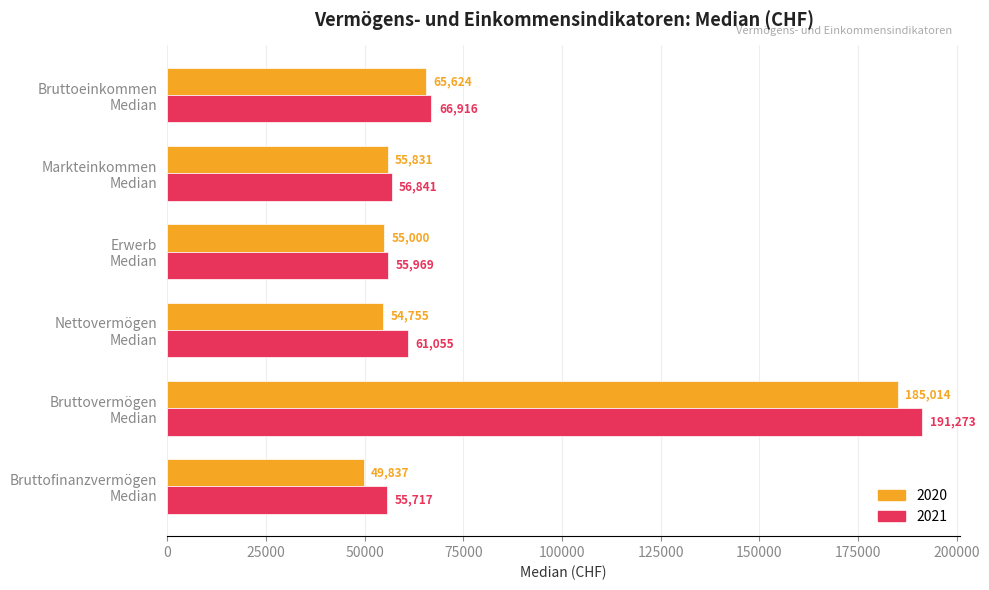

Rank the series at Bruttovermögen
Median from lowest to highest value.

2020, 2021